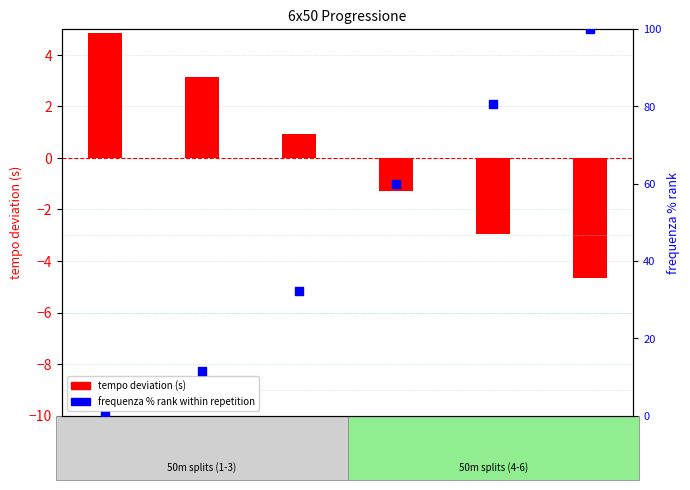

What is the total value across all series at 2° 50?

14.7